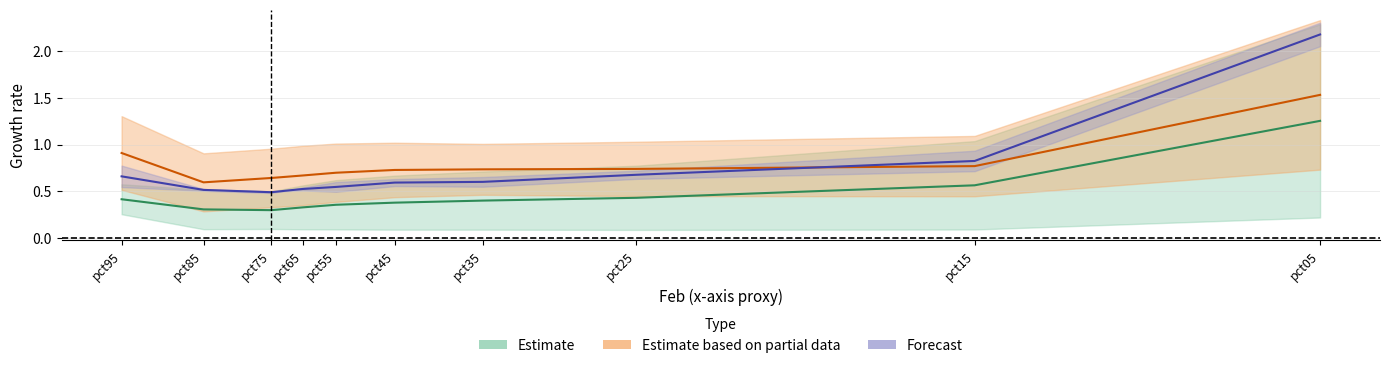

The Jan series shows 0.1 at pct55. True or false?

False